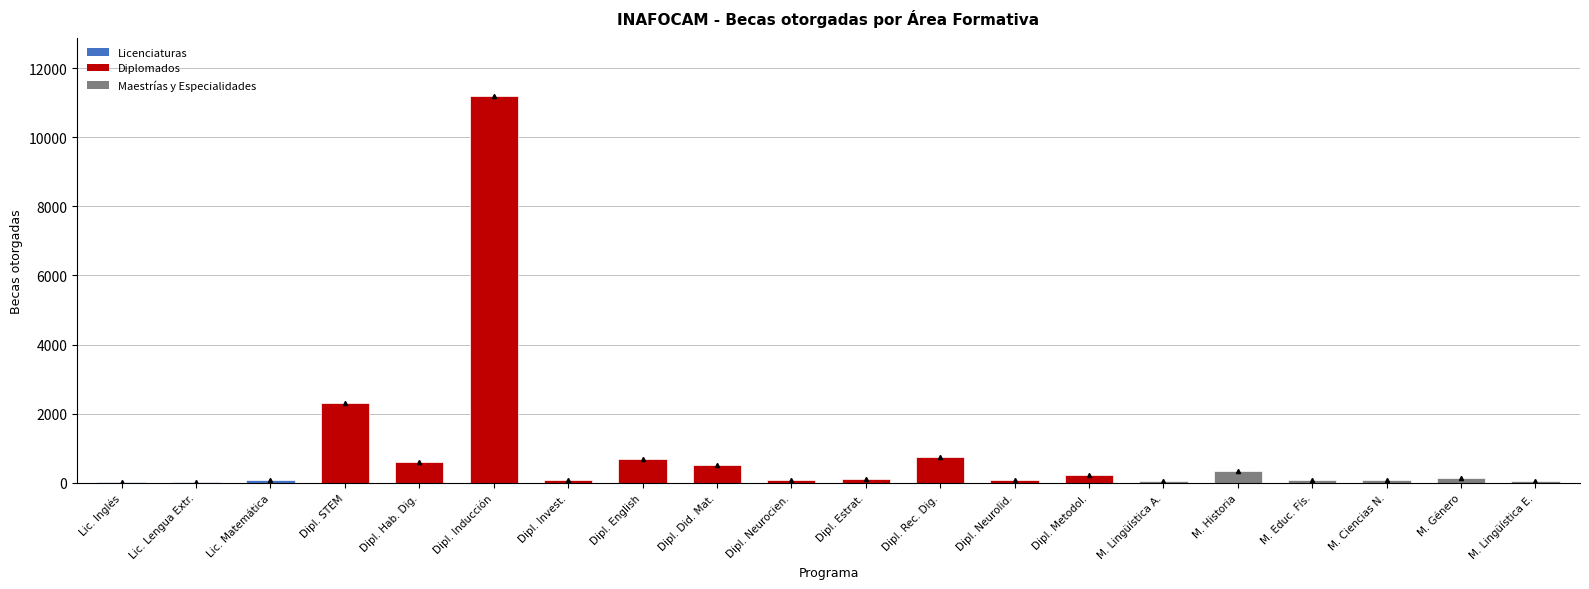

Which category has the highest value across all series?

Dipl. Inducción